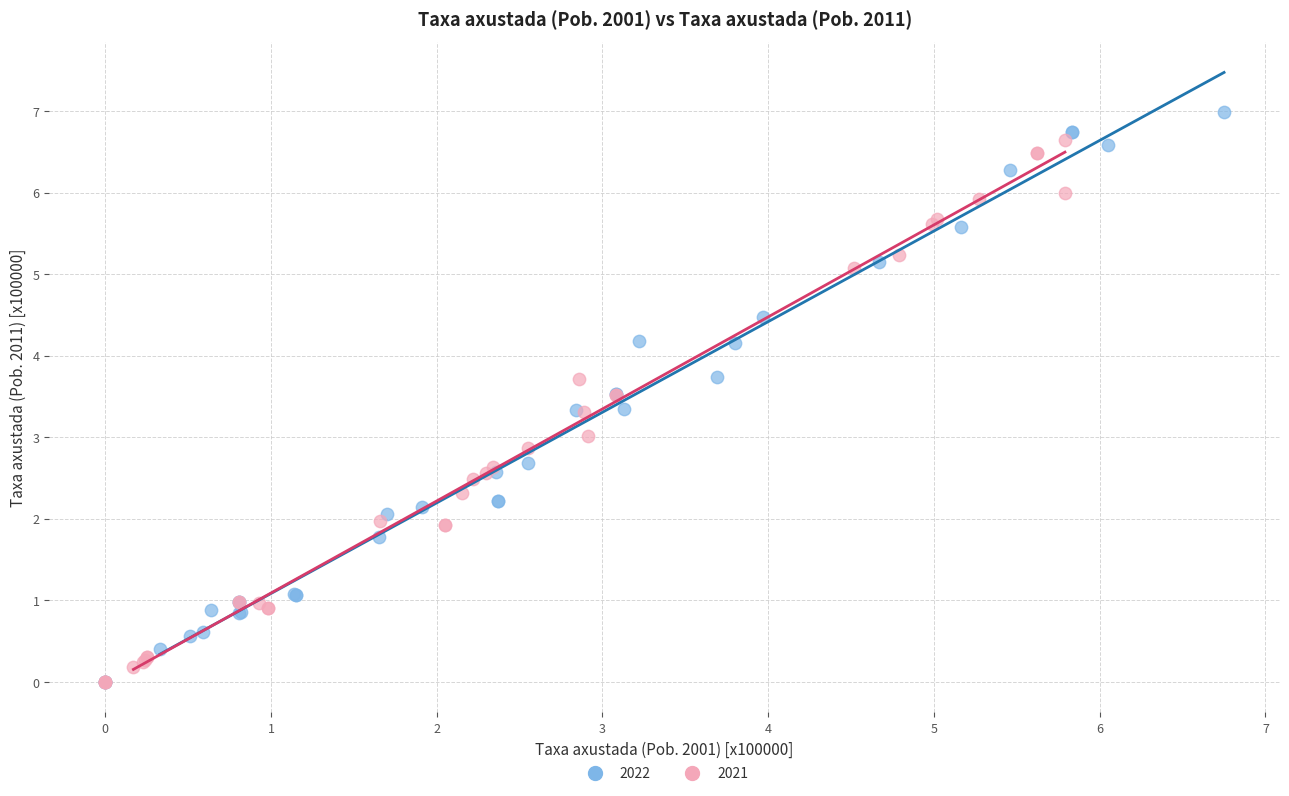

Which series contains the highest Y value?

2022